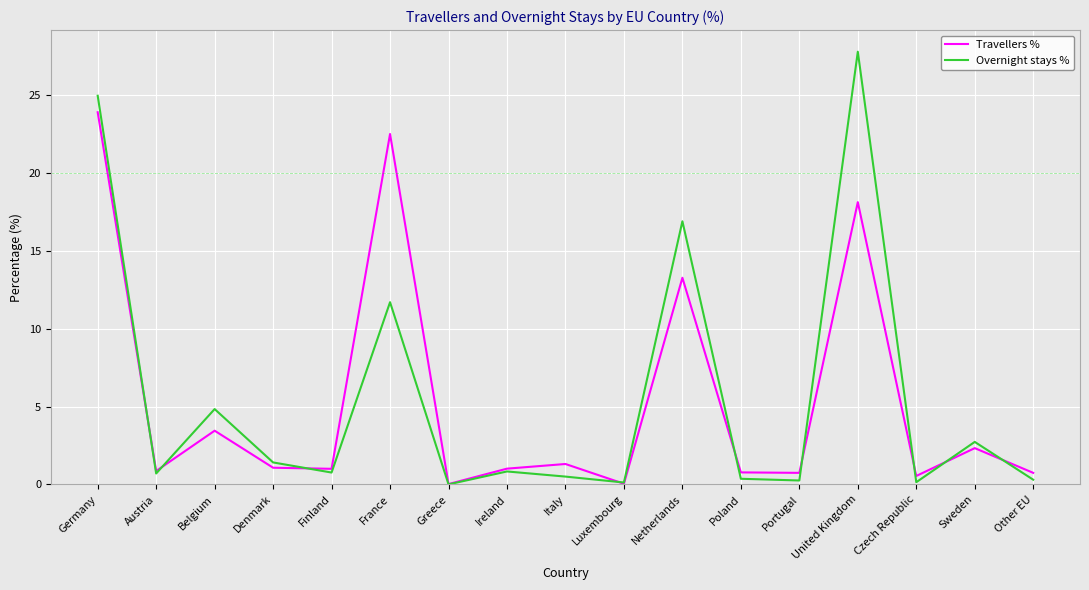

At which label is Overnight stays % closest to 13?

France